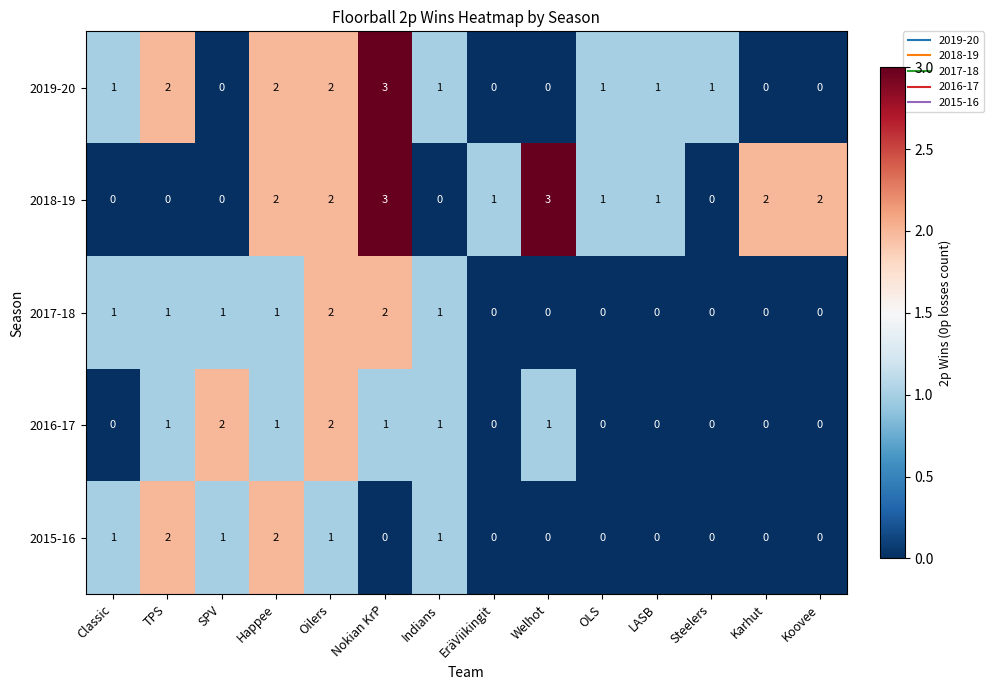

Which series has the largest total across all categories?

2018-19